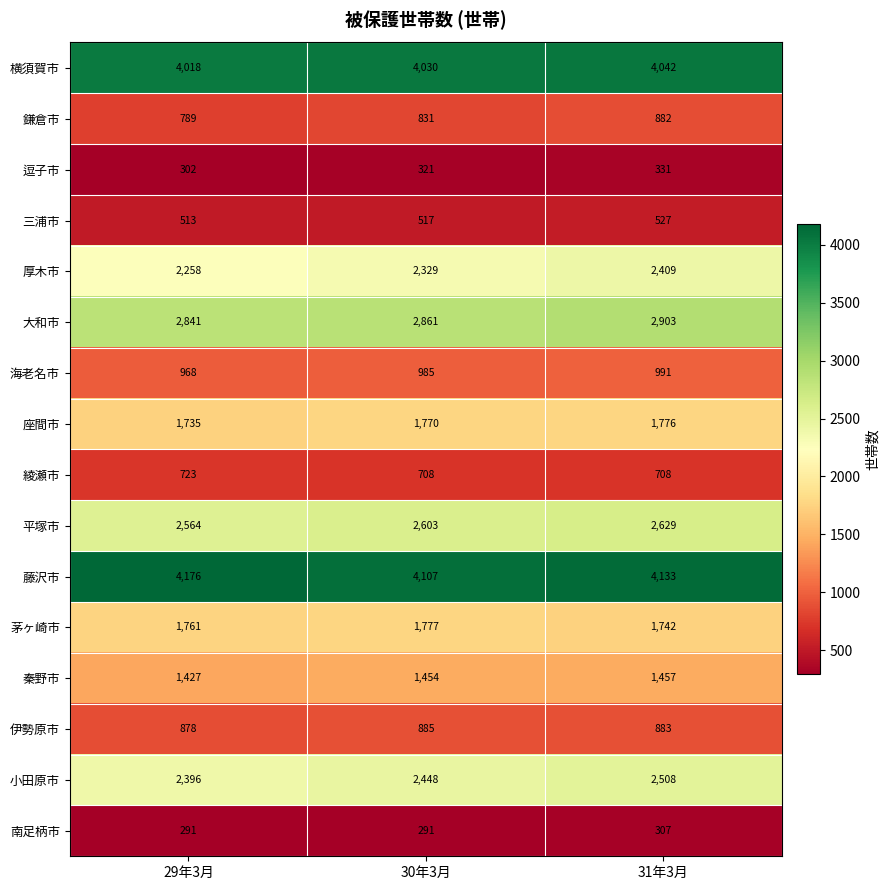

What is the difference between the maximum and second lowest values in the 横須賀市 series?

12